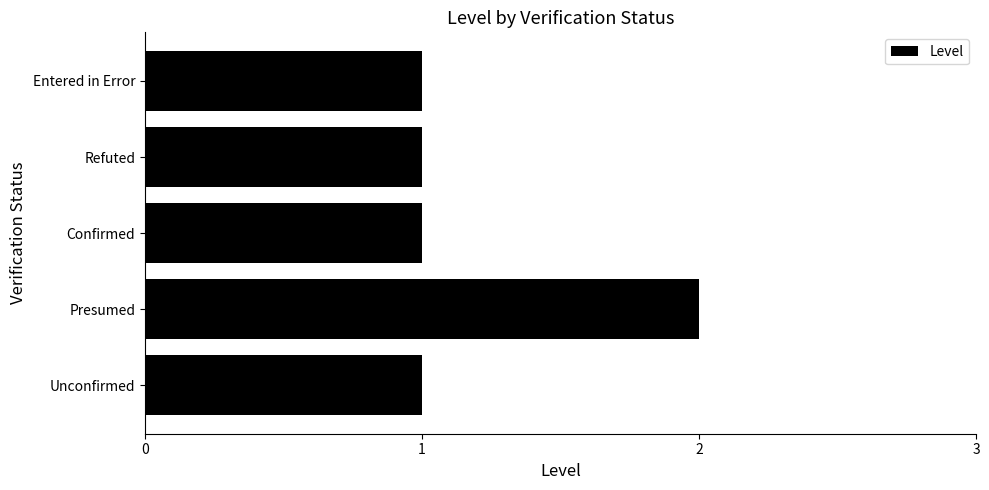

Which label corresponds to the largest value in the chart?

Presumed